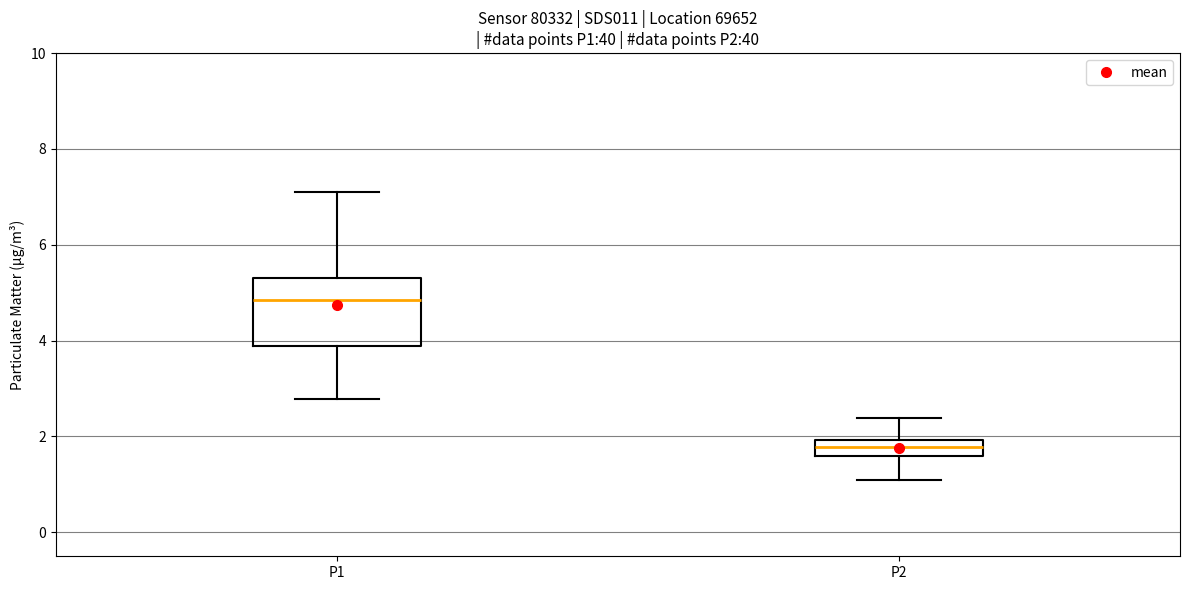

Reading left to right, read every box against the y-axis: the position of its median line, the range the box covers, and the ends of its whiskers. The values are not printed on the chart, so give them approximately, as read against the axis.

P1: median 4.8, box 3.8 to 5.4, whiskers 2.8 to 7.2
P2: median 1.8, box 1.6 to 2.0, whiskers 1.2 to 2.4